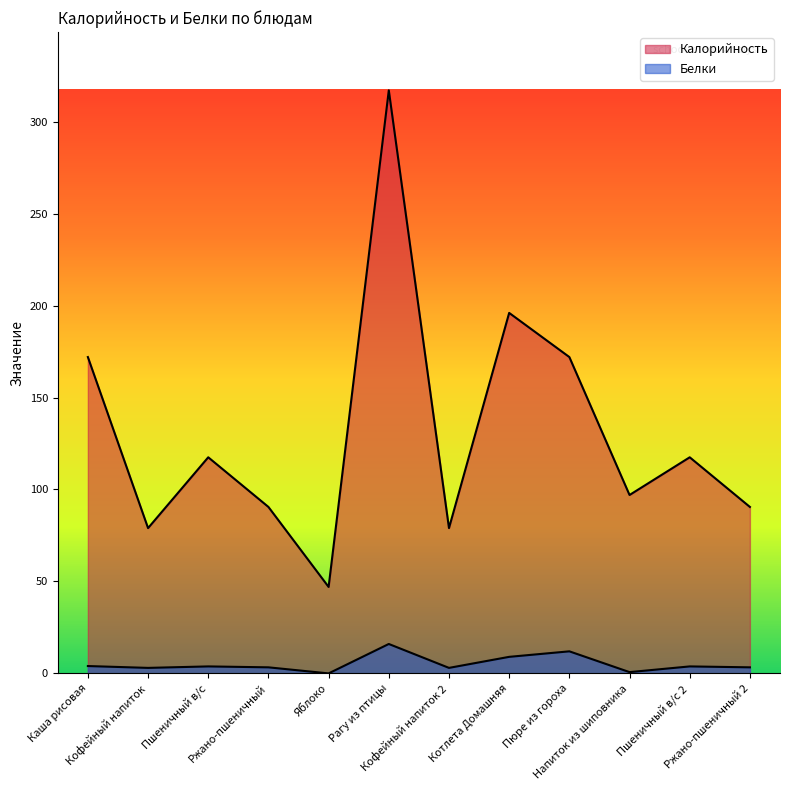

The Белки series shows 3.8 at Пшеничный в/с 2. True or false?

True